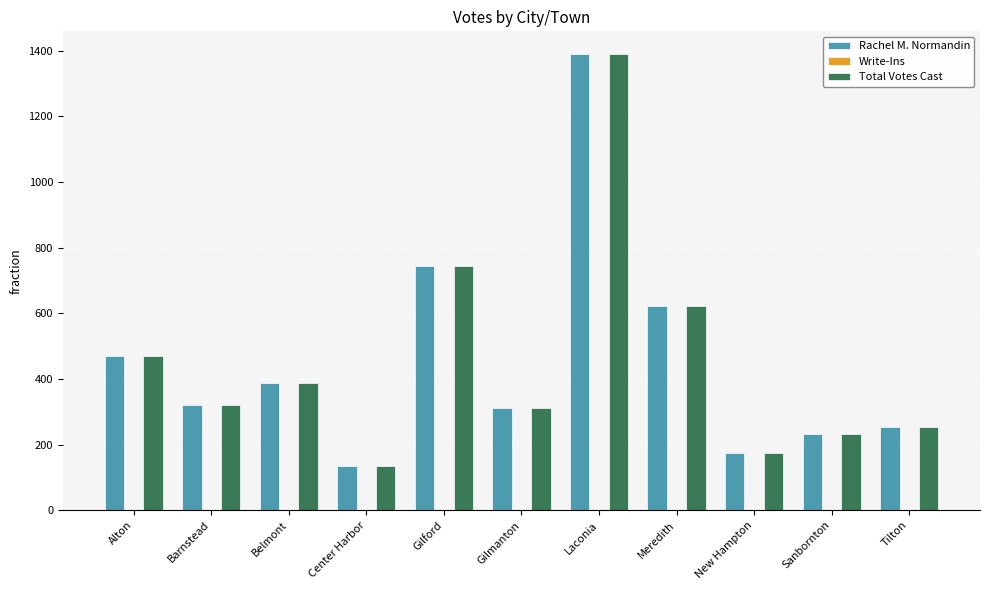

Is it true that Rachel M. Normandin equals 745 at Gilford?

True